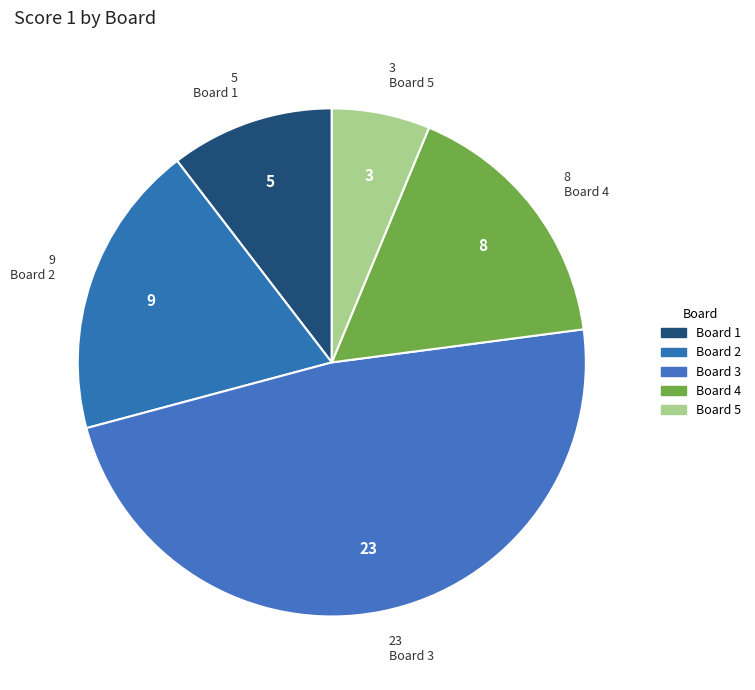

How many slices are in this pie chart?

5